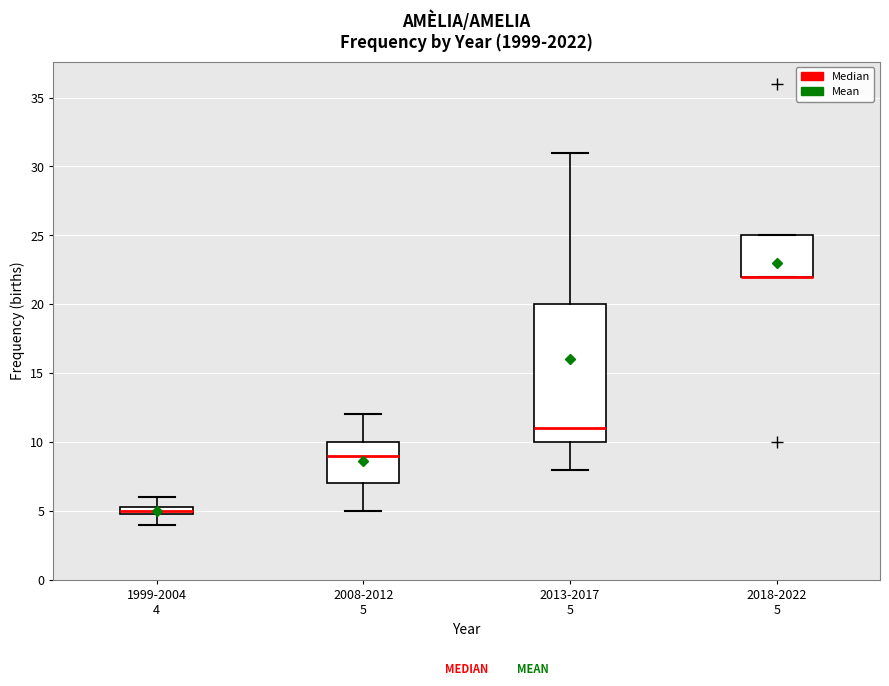

Which box is the tallest, from its lower edge to its upper edge?

2013-2017 5